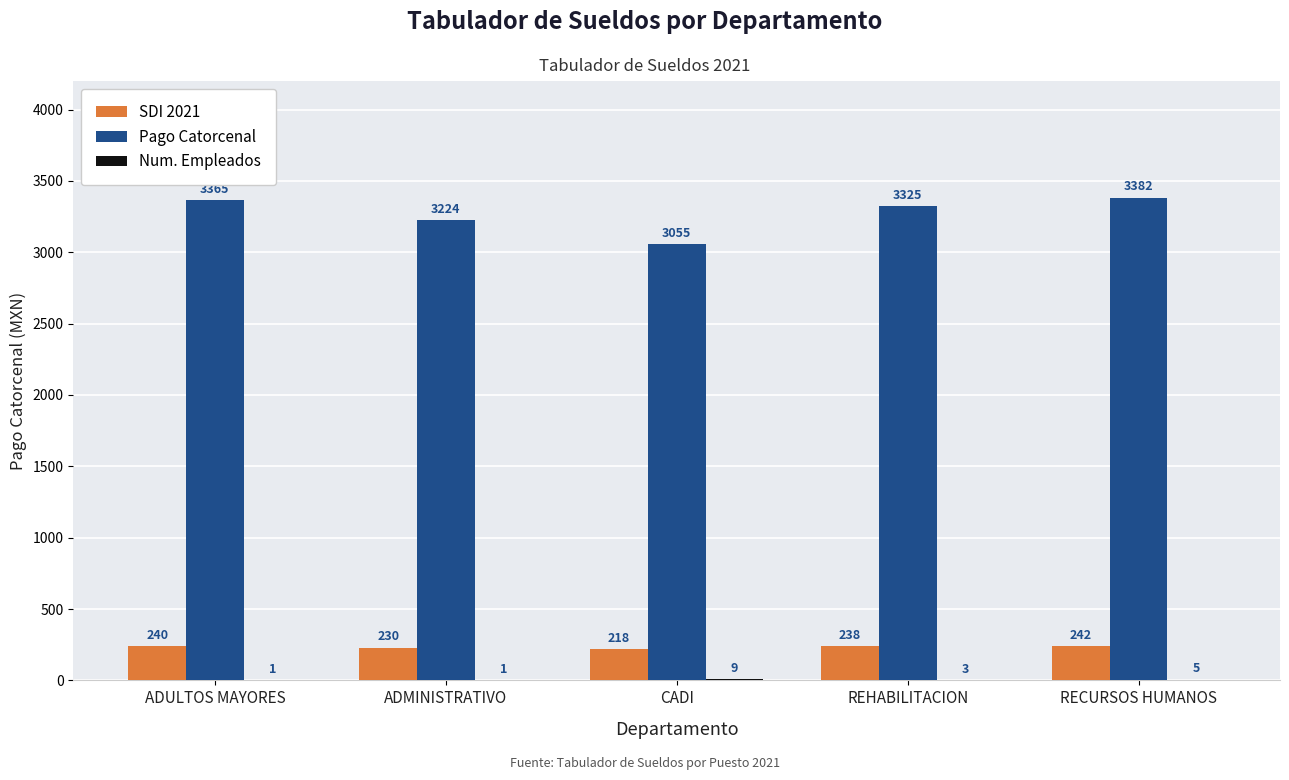

Count the number of data series in this chart.

3